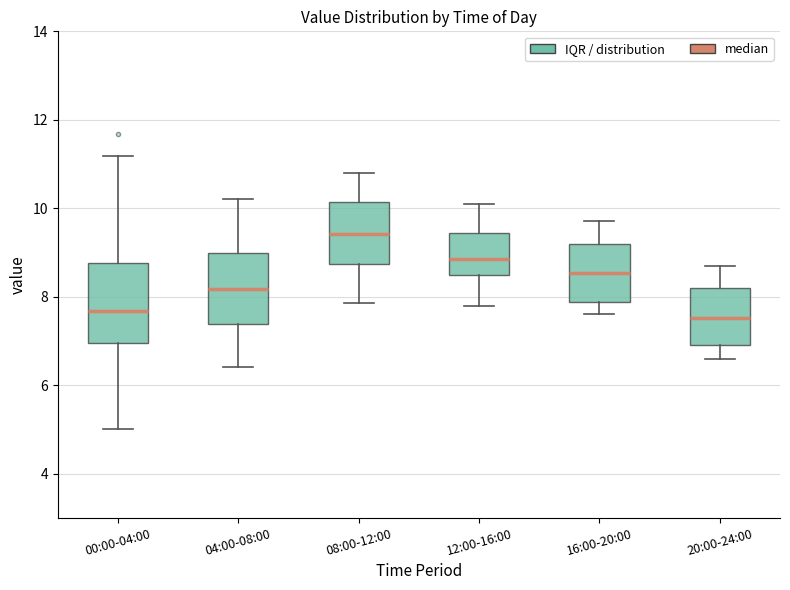

Which box is the tallest, from its lower edge to its upper edge?

00:00-04:00